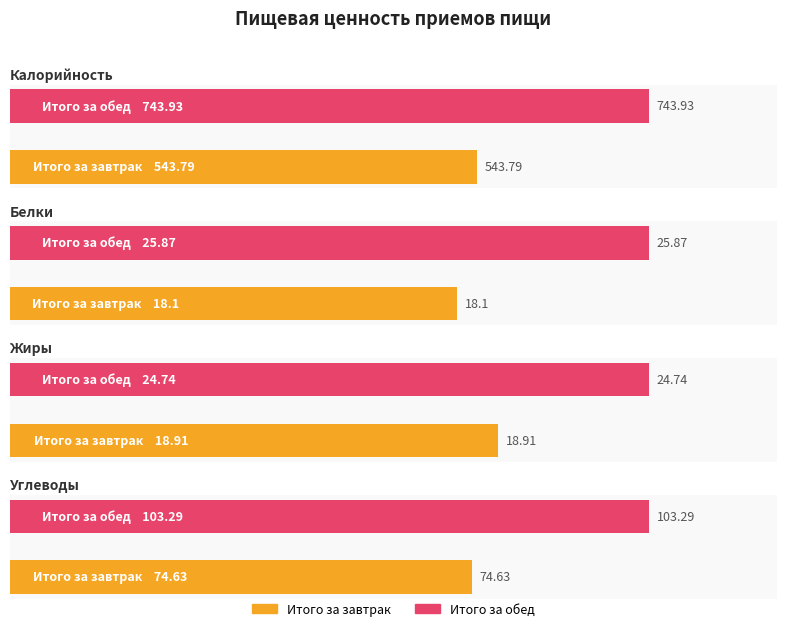

What is the approximate value of Углеводы at Итого за обед?

103.3